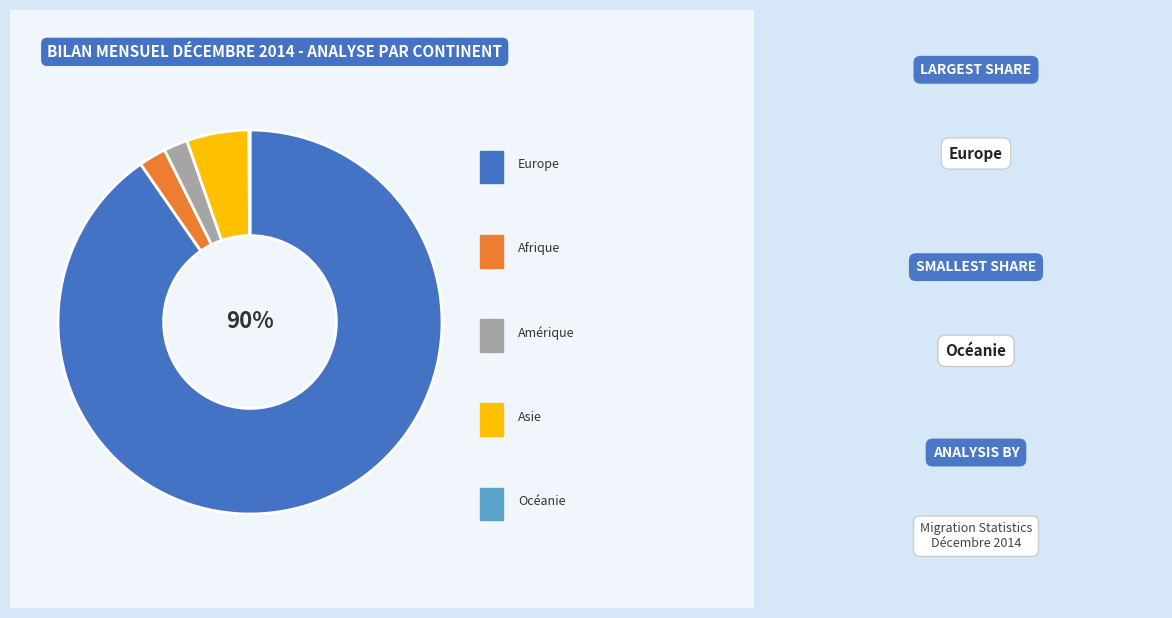

To the nearest percent, what is the average slice percentage?

20%